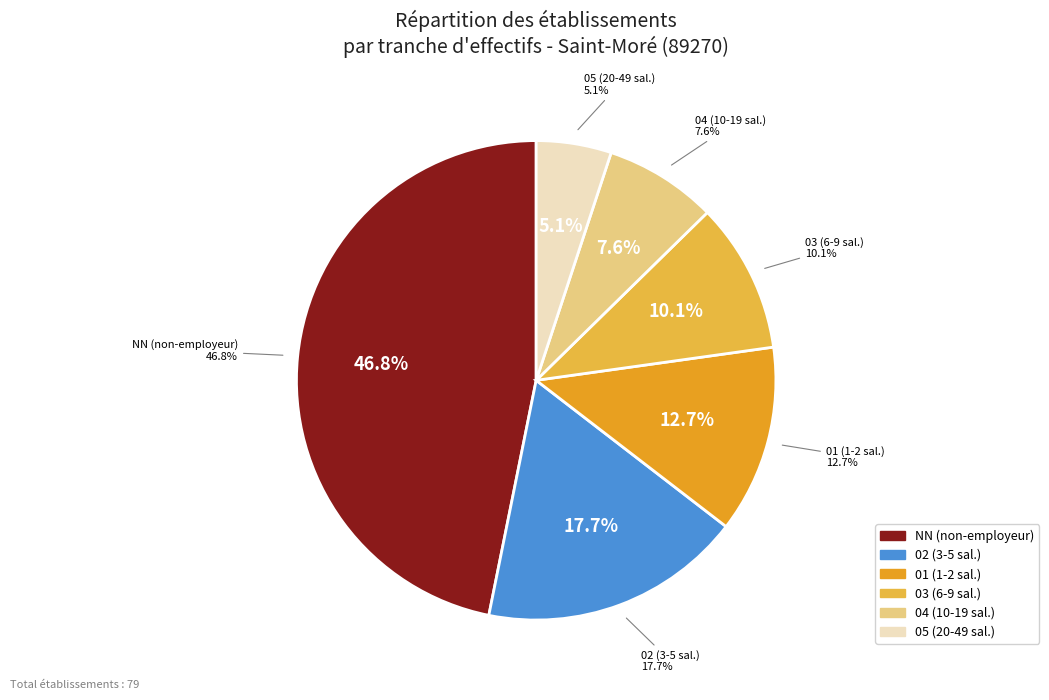

To the nearest percent, what is the difference between the largest and smallest slice percentages?

42%